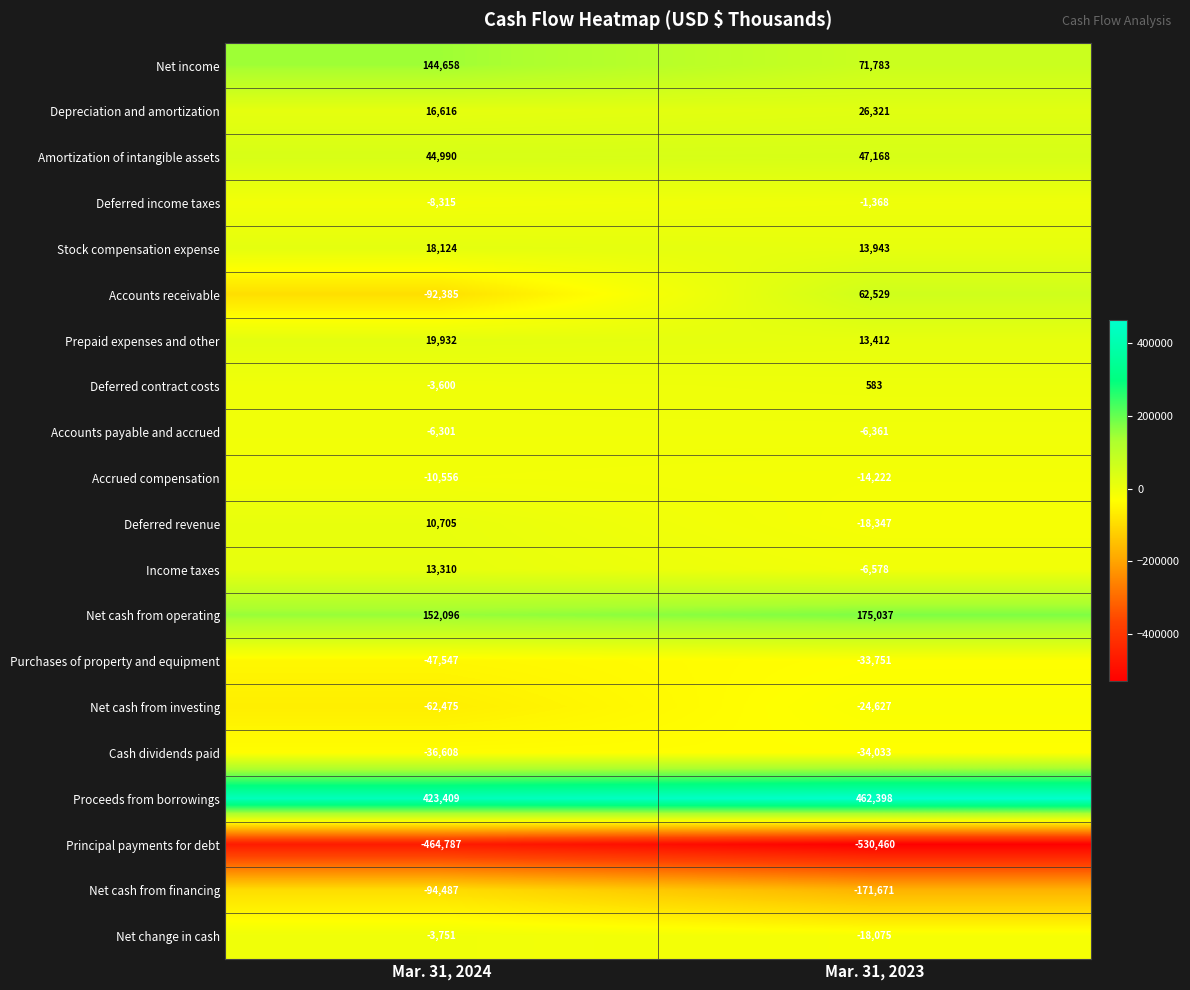

What is the sum of the Purchases of property and equipment values at Mar. 31, 2023 and Mar. 31, 2024?

-81298